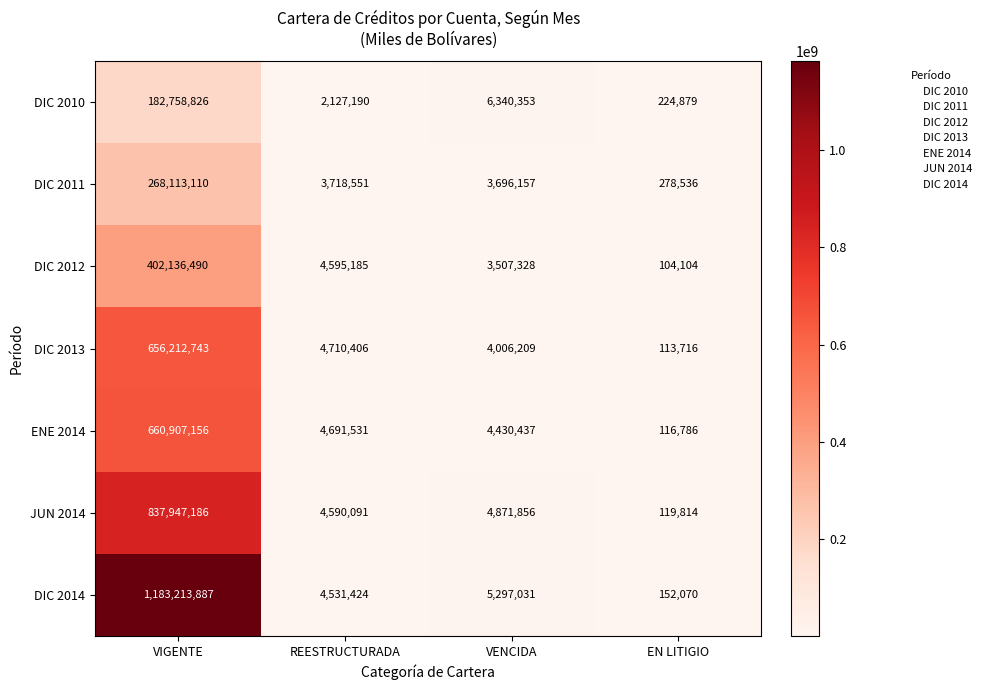

How many categories are shown in the chart?

4